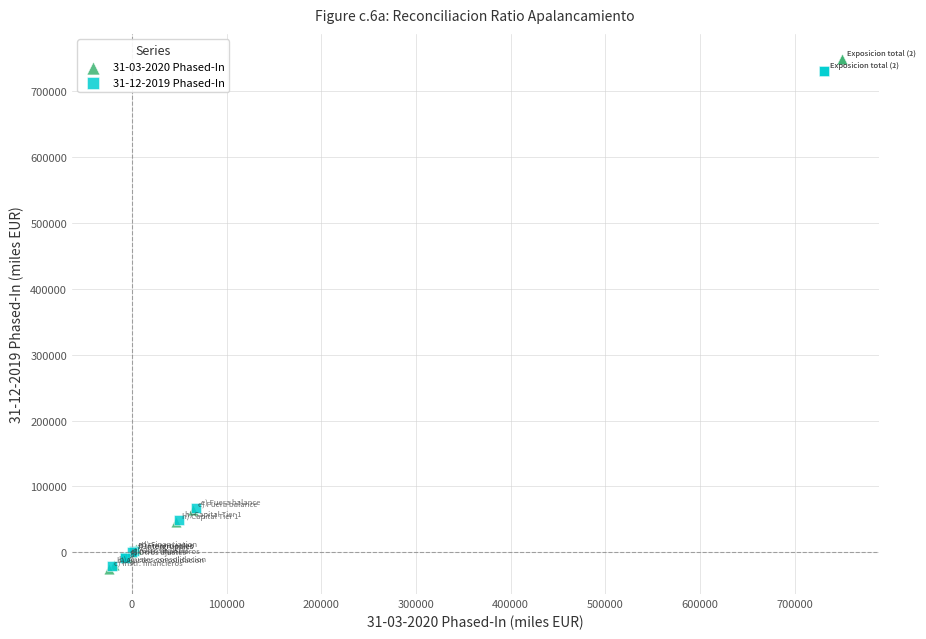

Which series has the widest spread of Y values?

31-03-2020 Phased-In